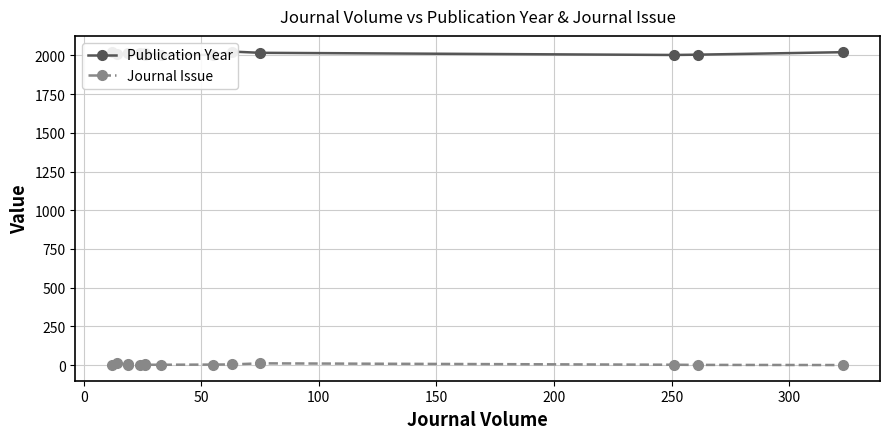

Which series has the largest range (max minus min)?

Publication Year